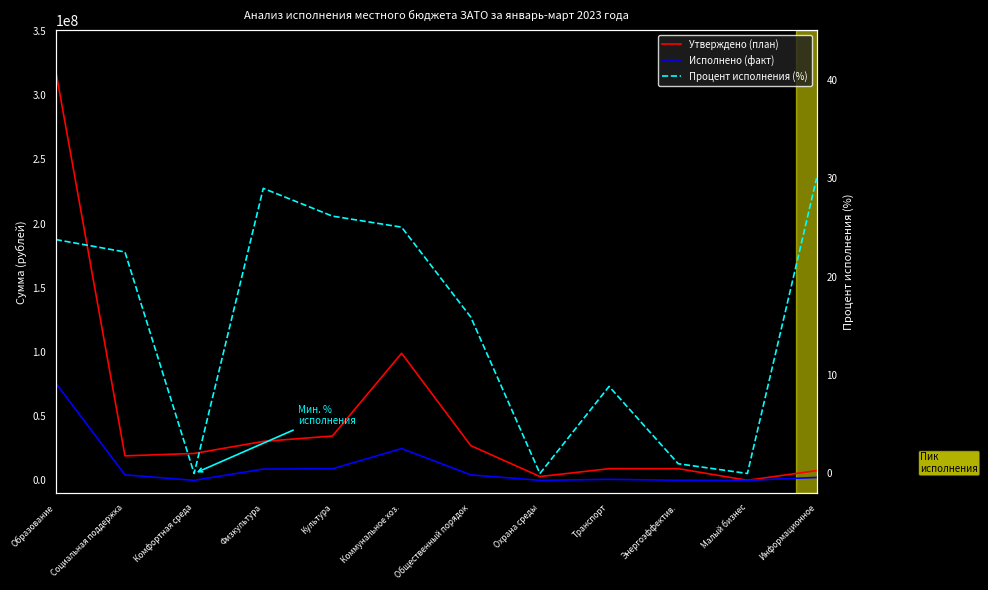

True or false: Исполнено (факт) and Утверждено (план) cross at least once.

False